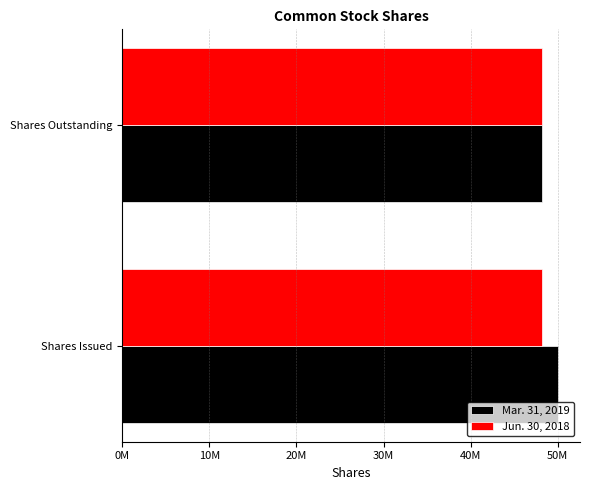

What are all the series names shown in the legend?

Mar. 31, 2019, Jun. 30, 2018